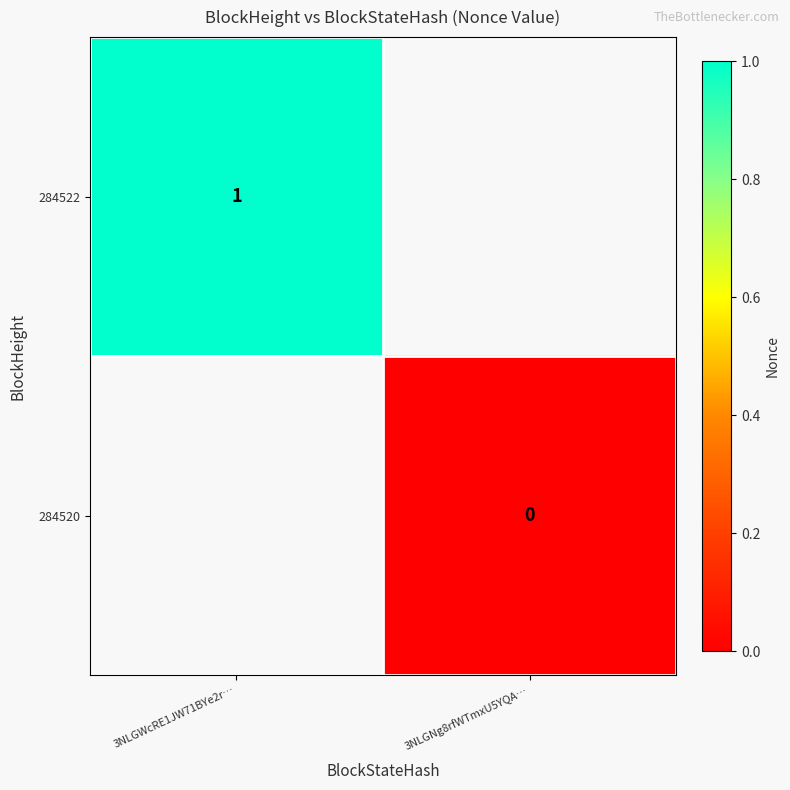

The value of 284522 at 3NLGWcRE1JW71BYe2r… is 2. True or false?

False